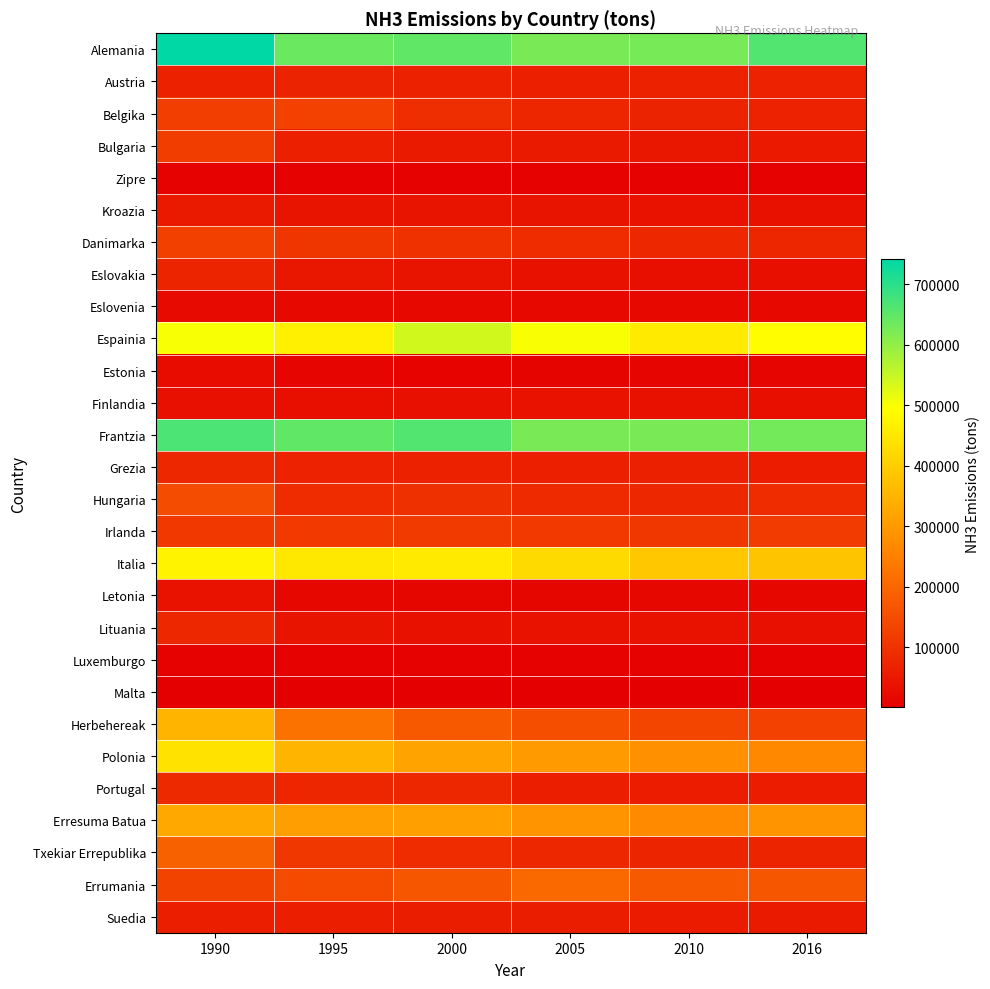

Count the number of categories in the chart.

6